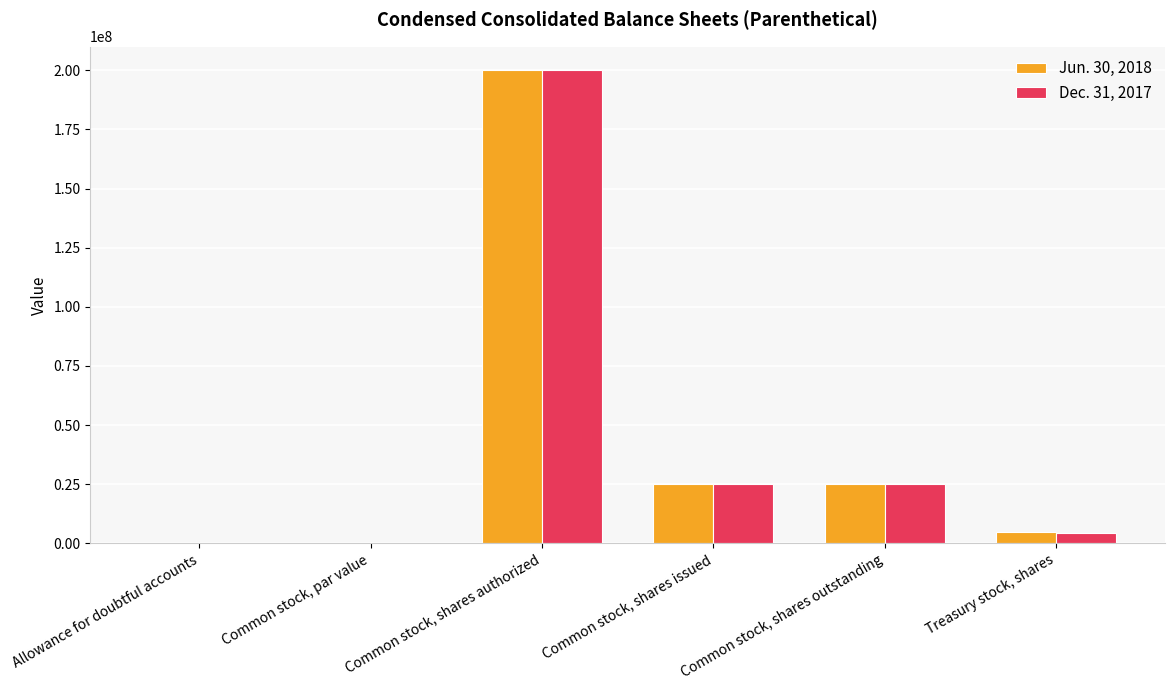

Is it true that Jun. 30, 2018 equals 200000000.0 at Common stock, shares authorized?

True